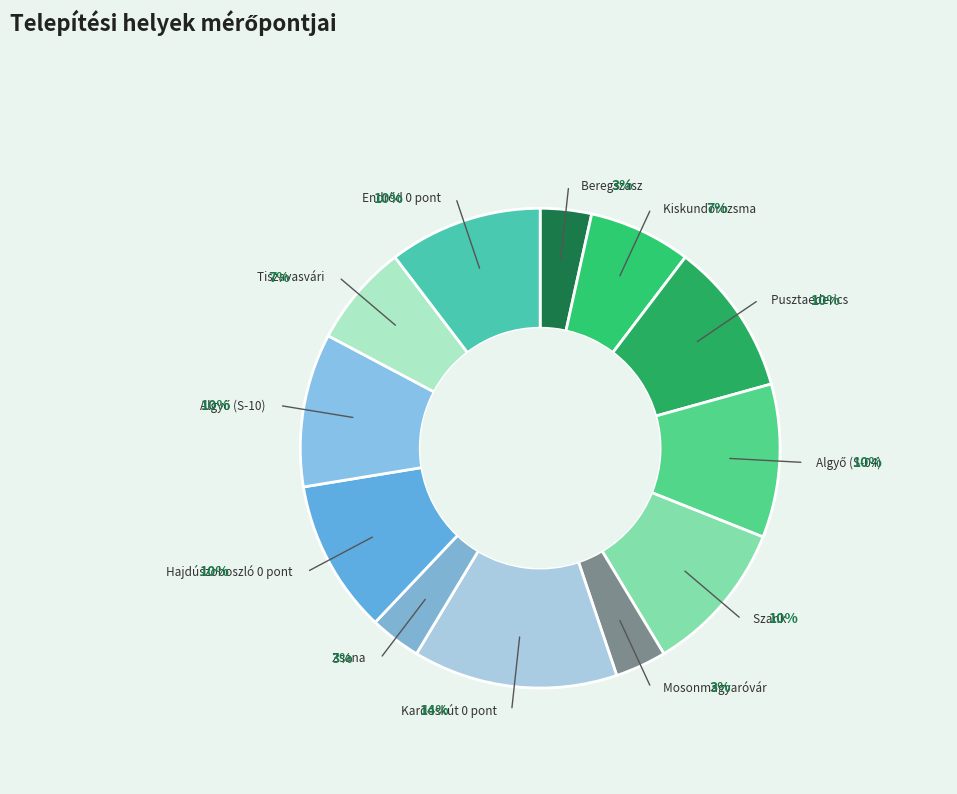

Is there any slice that represents more than half of the pie?

No